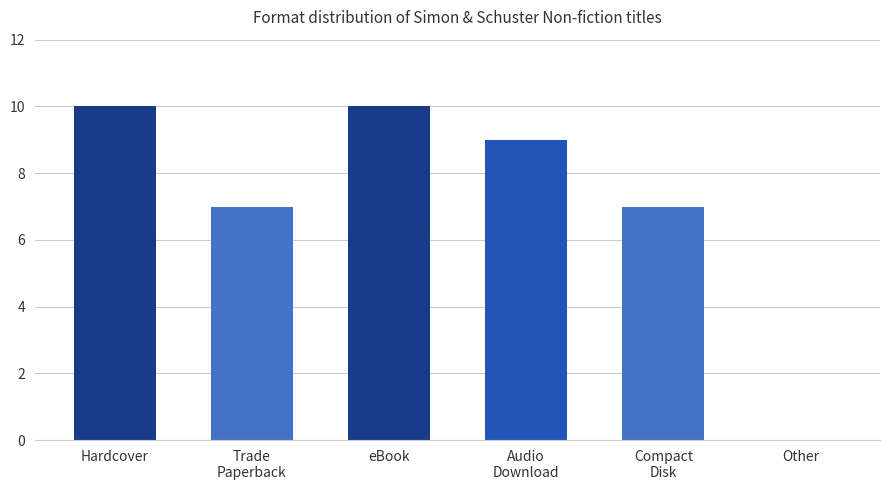

Reading left to right, extract all data points from this chart.

10	7	10	9	7	0